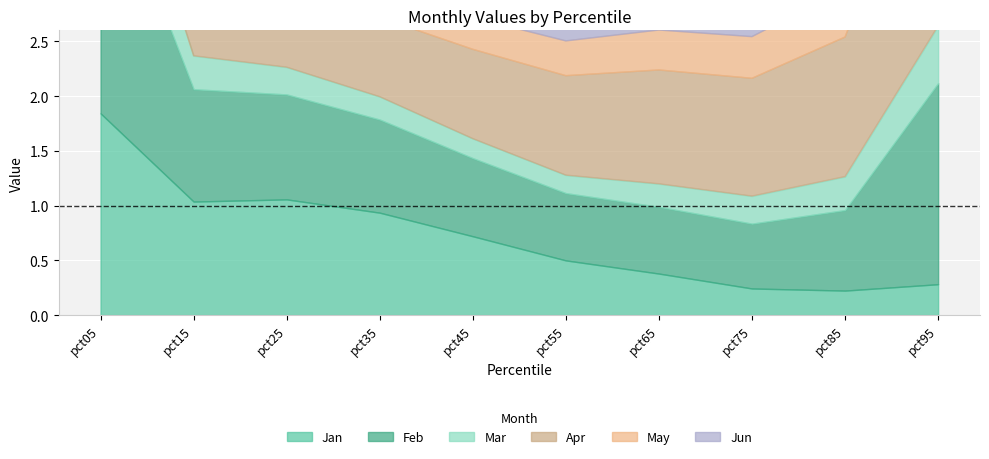

How many Jun values are between 0 and 1?

9